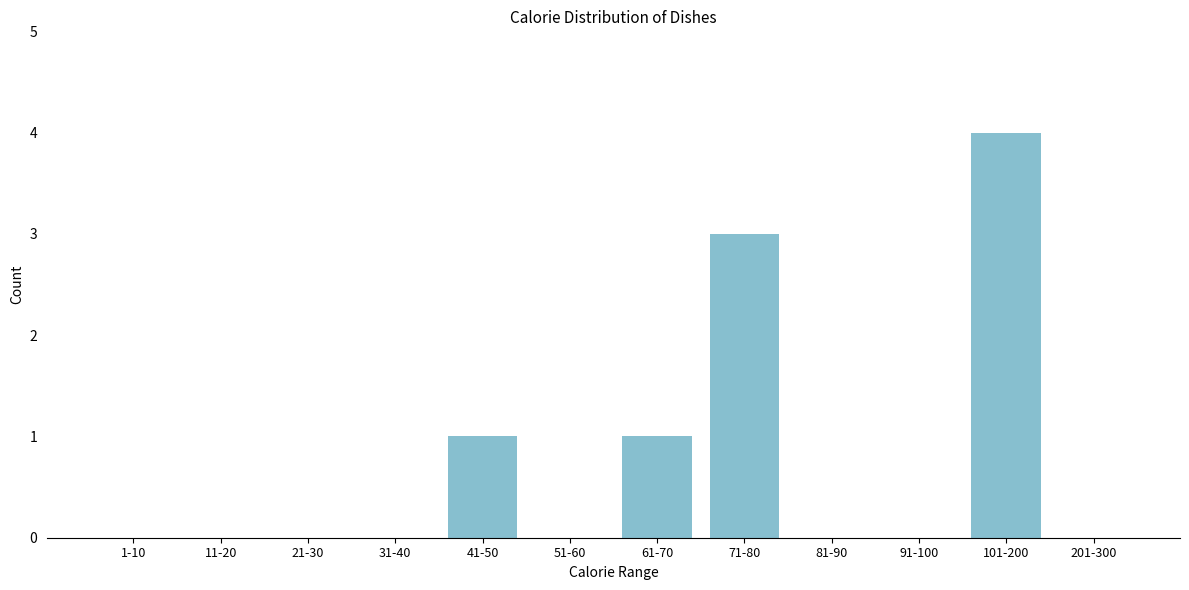

Reading left to right, transcribe all the data shown in this chart.

1-10=0	11-20=0	21-30=0	31-40=0	41-50=1	51-60=0	61-70=1	71-80=3	81-90=0	91-100=0	101-200=4	201-300=0